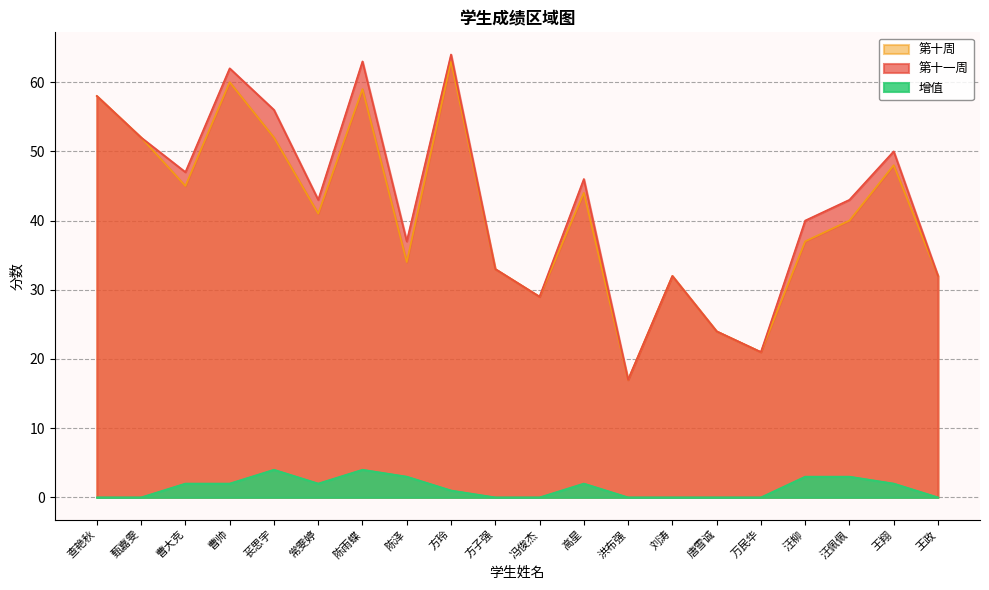

At which label is 第十一周 closest to 40?

汪柳